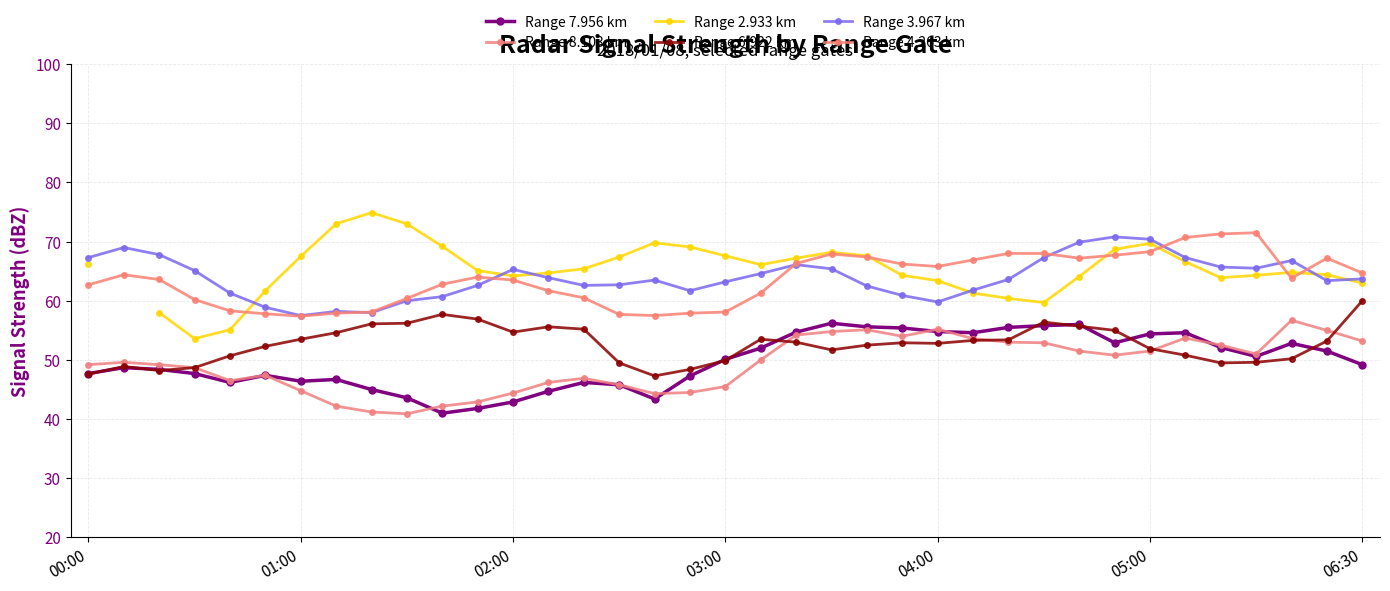

Which series has the largest total across all categories?

Range 3.967 km